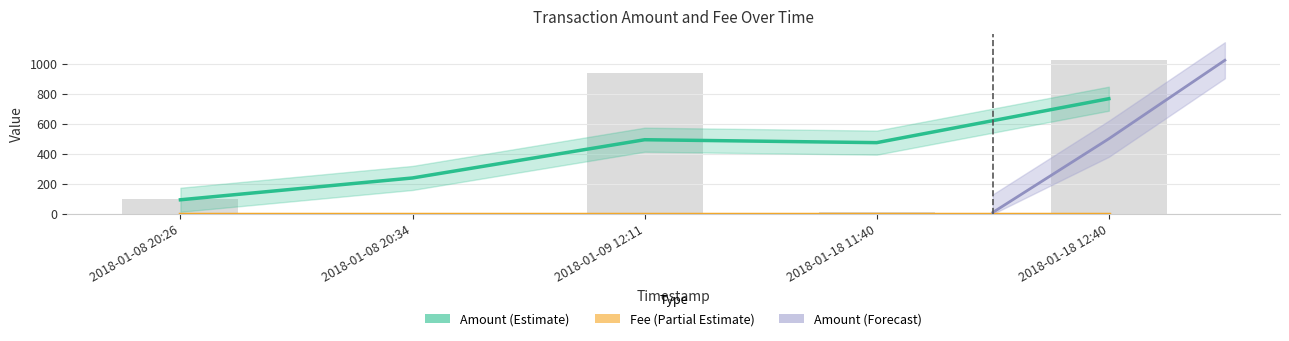

What is the label of the 2nd bar from the right?

2018-01-18 11:40